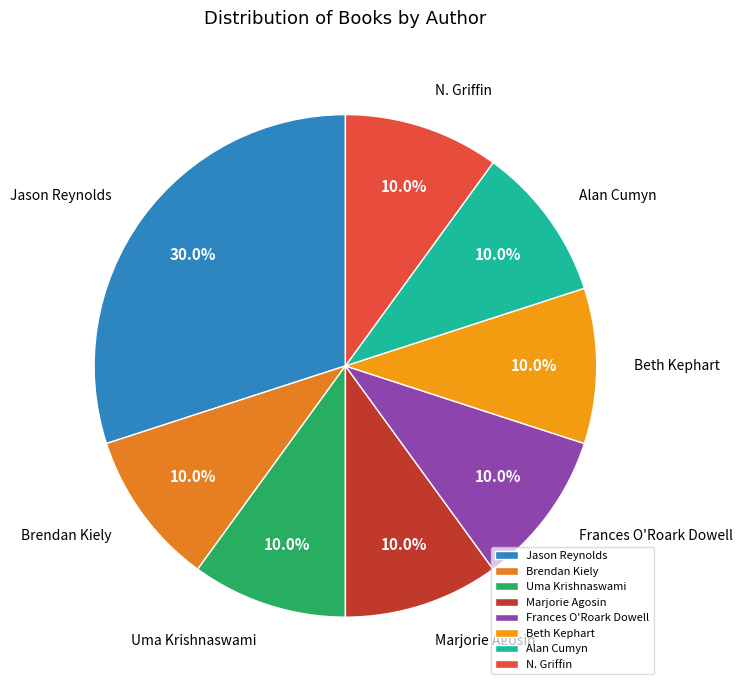

Between Uma Krishnaswami and Jason Reynolds, which is larger?

Jason Reynolds